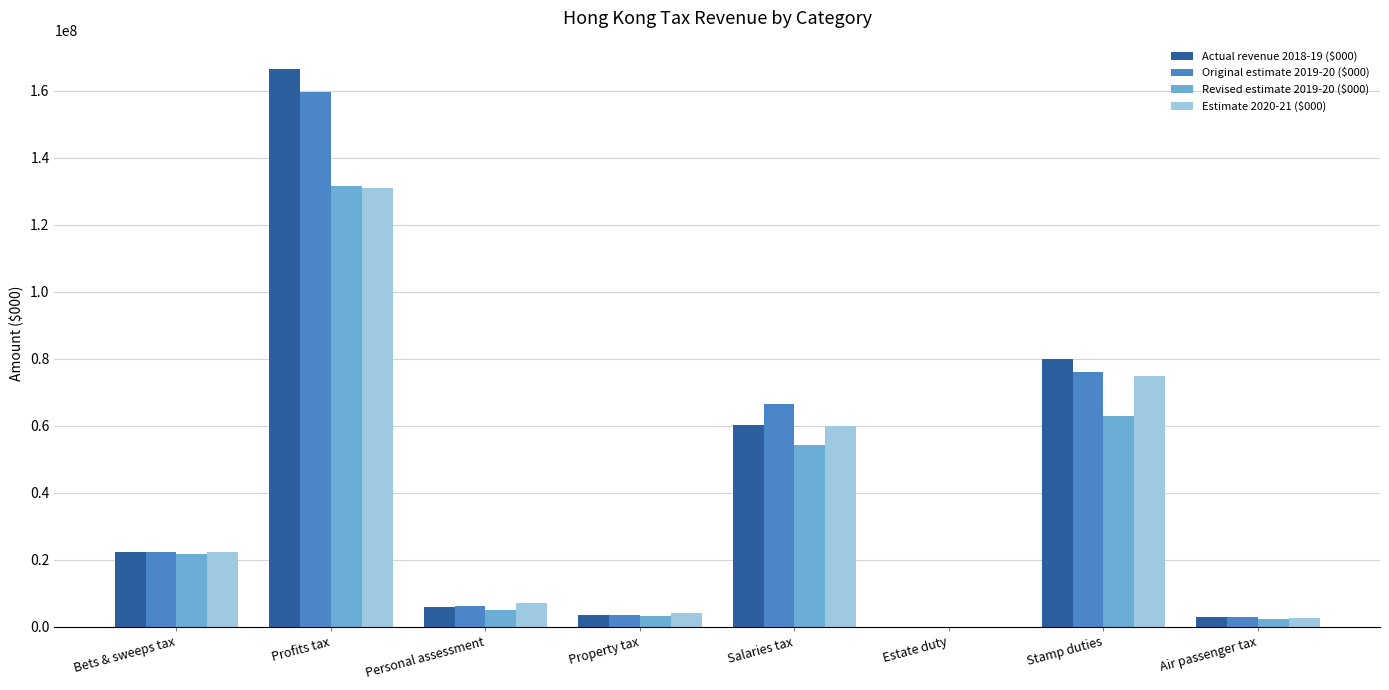

How many categories are shown in the chart?

8